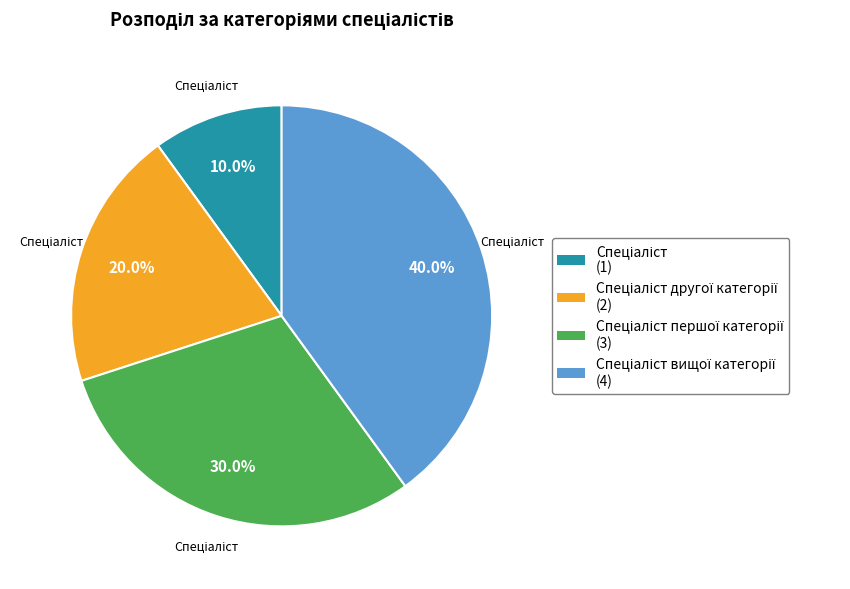

How many segments does this pie chart have?

4